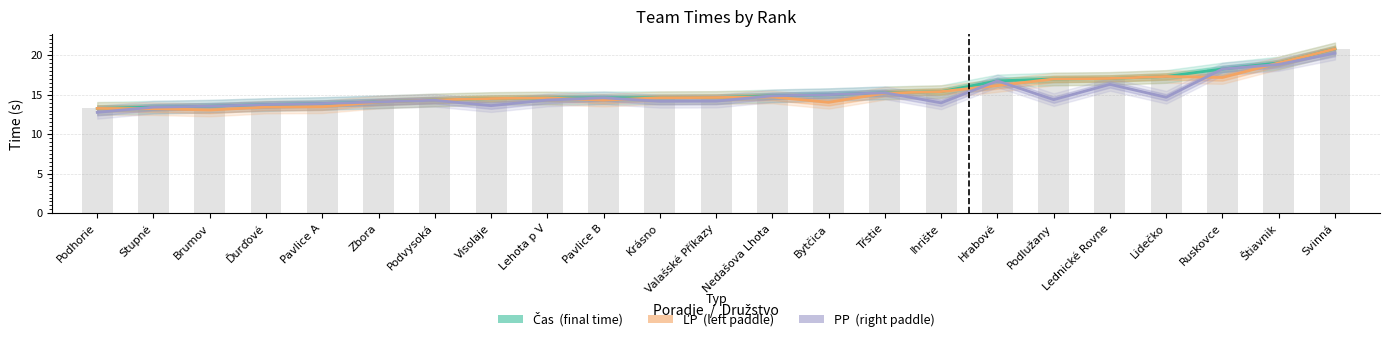

How many values in the PP series are below 14?

7